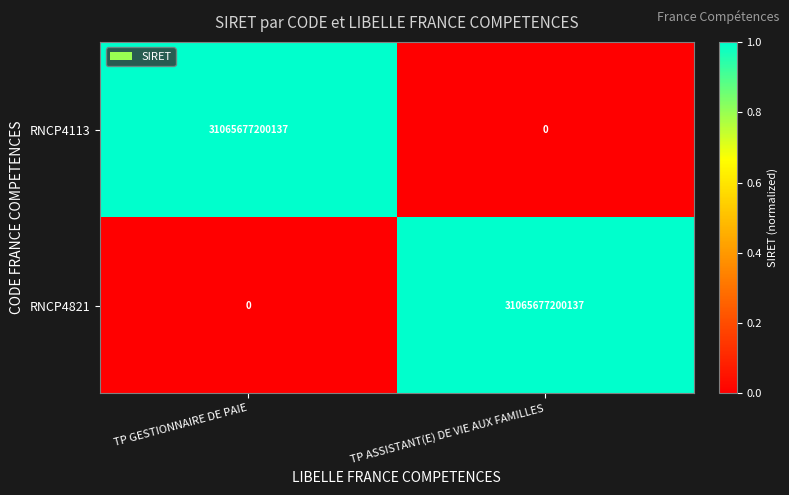

Reading left to right, list all the values displayed in this chart.

RNCP4113: TP GESTIONNAIRE DE PAIE=31065677200137	TP ASSISTANT(E) DE VIE AUX FAMILLES=0
RNCP4821: TP GESTIONNAIRE DE PAIE=0	TP ASSISTANT(E) DE VIE AUX FAMILLES=31065677200137